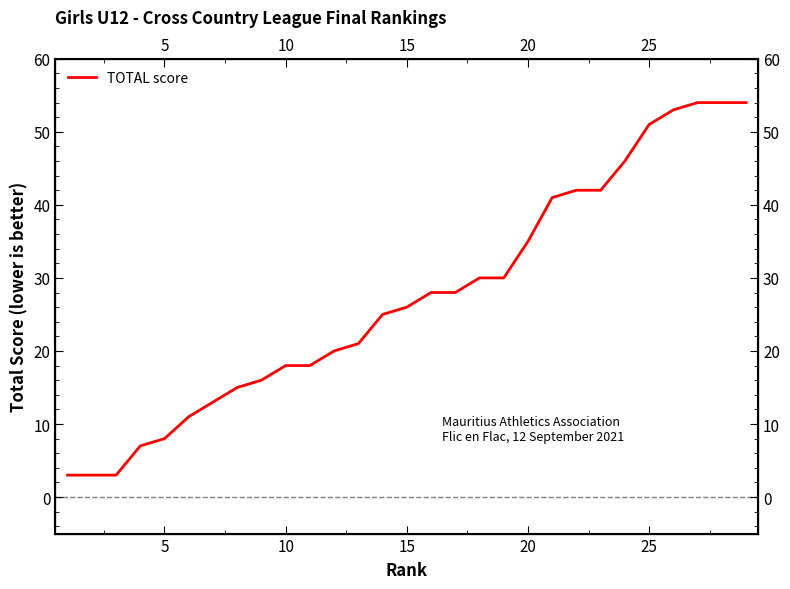

What is the greatest value displayed?

54